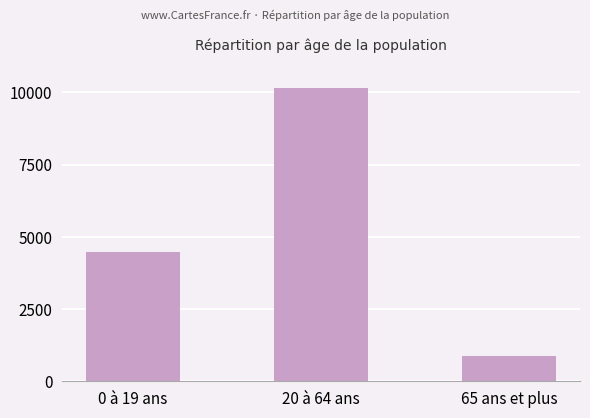

List the labels in order of value, smallest first.

65 ans et plus, 0 à 19 ans, 20 à 64 ans